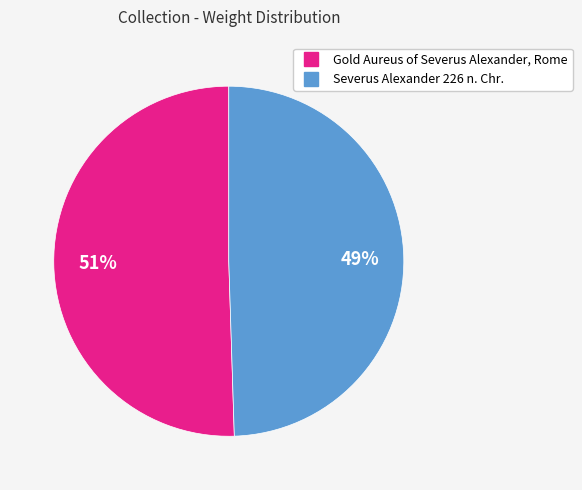

What percentage is the Severus Alexander 226 n. Chr. slice, to the nearest percent?

49%